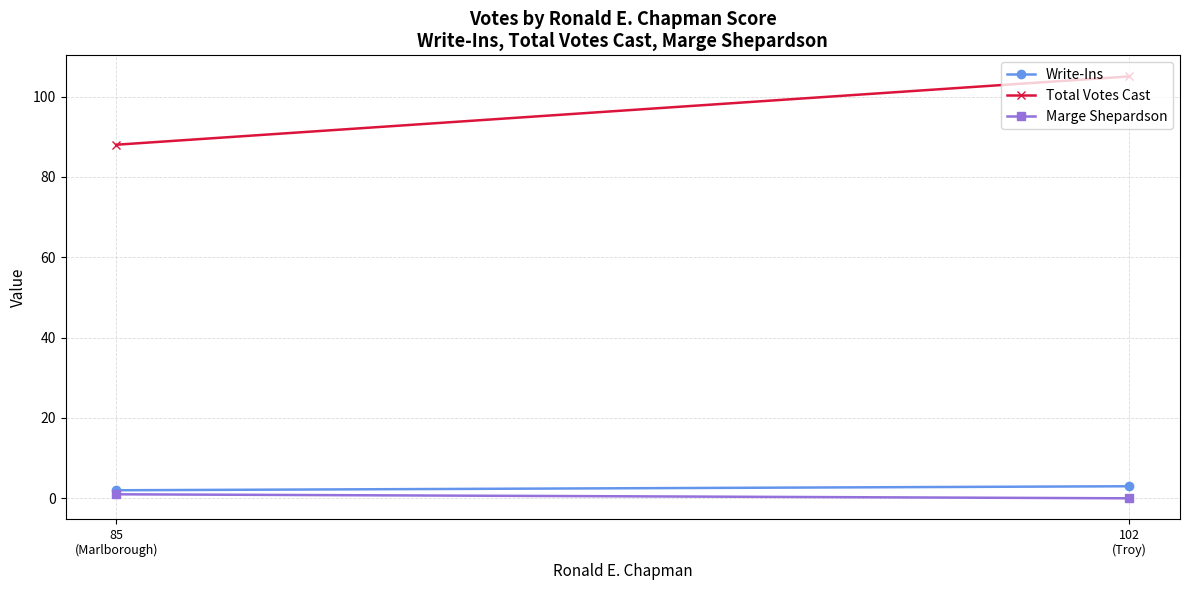

How many lines are shown in the chart?

3